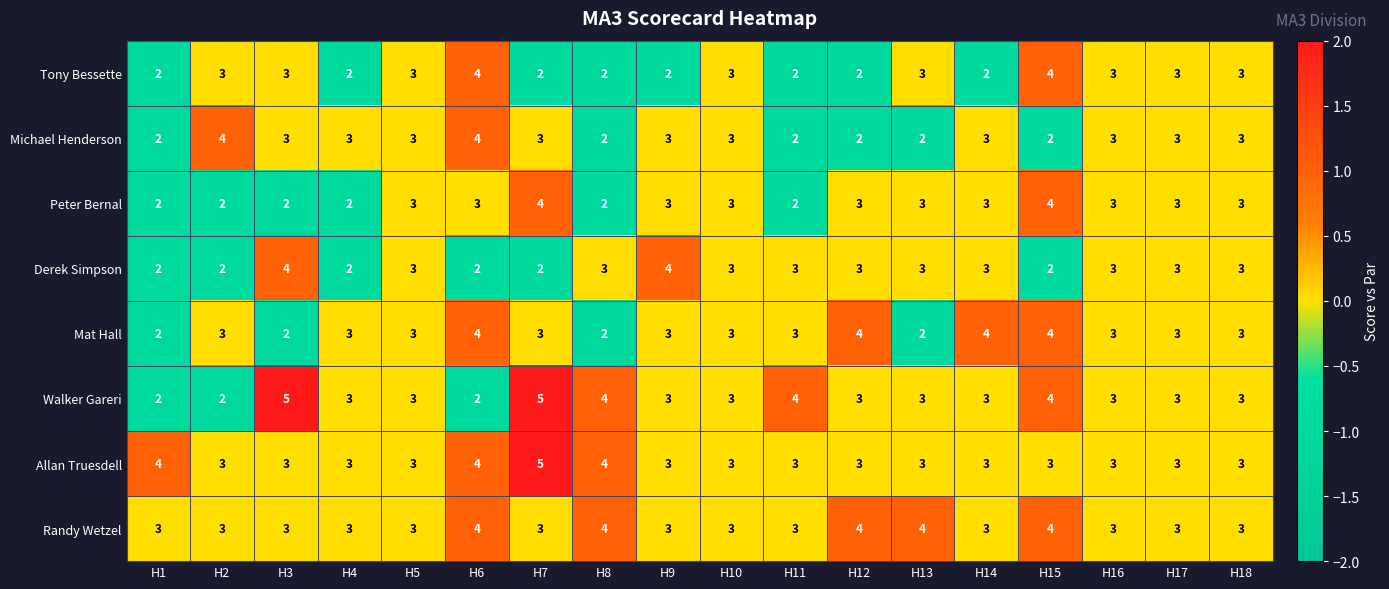

Is it true that Michael Henderson equals 1 at H3?

False